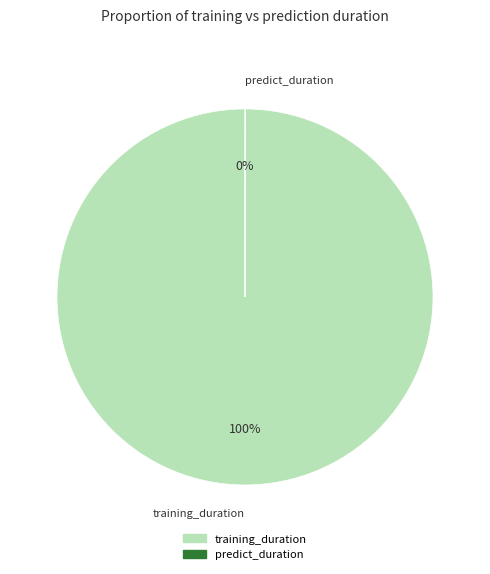

Which category has the biggest portion of the pie?

training_duration